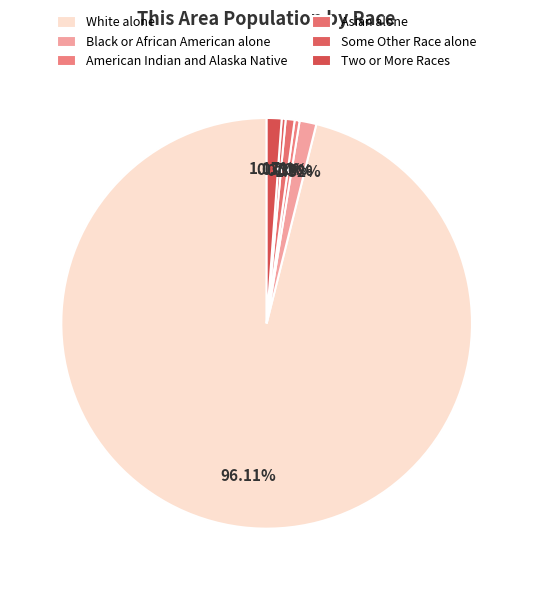

How many slices are in this pie chart?

6